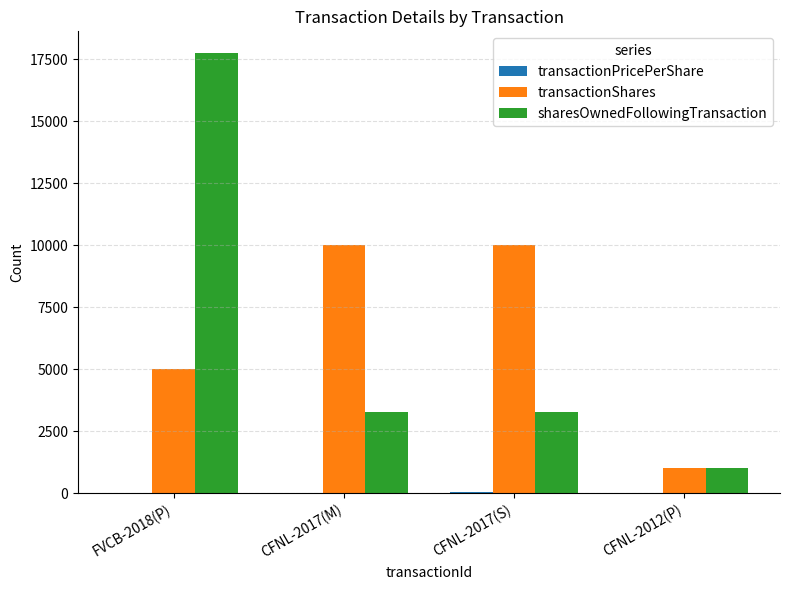

Between FVCB-2018(P) and CFNL-2017(M), which series saw the biggest shift?

sharesOwnedFollowingTransaction